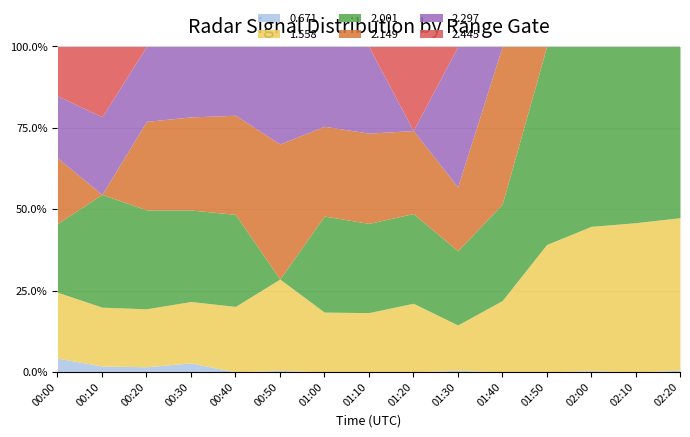

What are all the series names shown in the legend?

0.671, 1.558, 2.001, 2.149, 2.297, 2.445